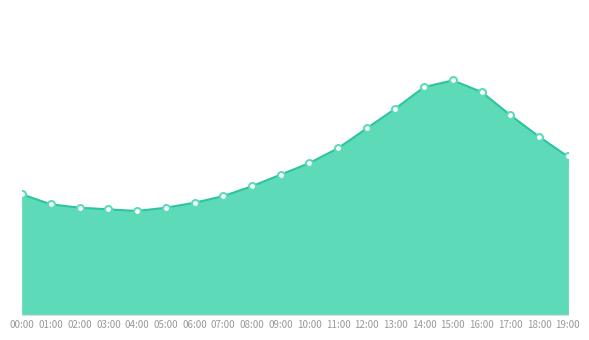

Is this an area chart (filled region under the line)?

Yes